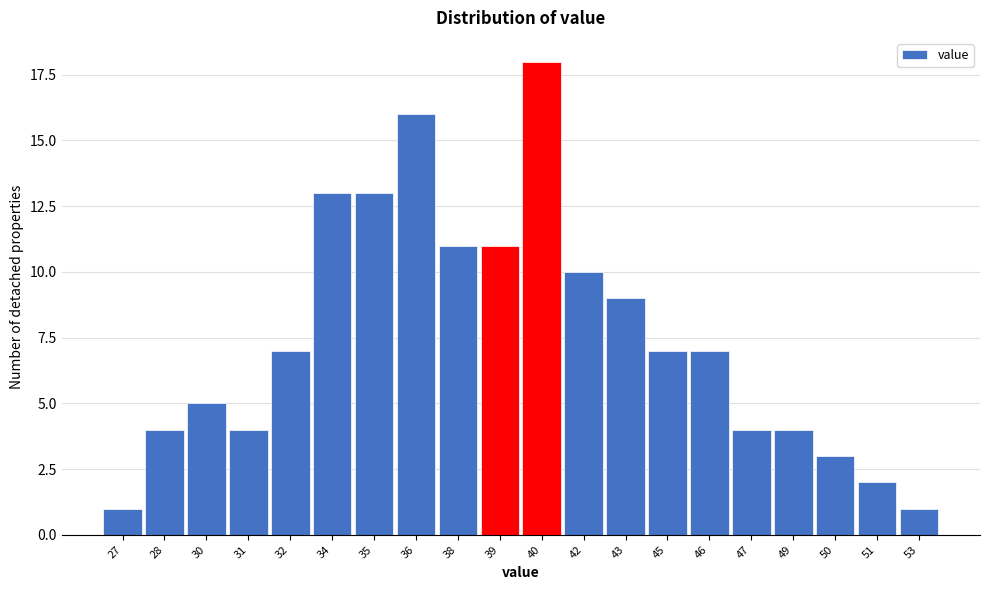

Reading left to right, list all the values displayed in this chart.

1	4	5	4	7	13	13	16	11	11	18	10	9	7	7	4	4	3	2	1